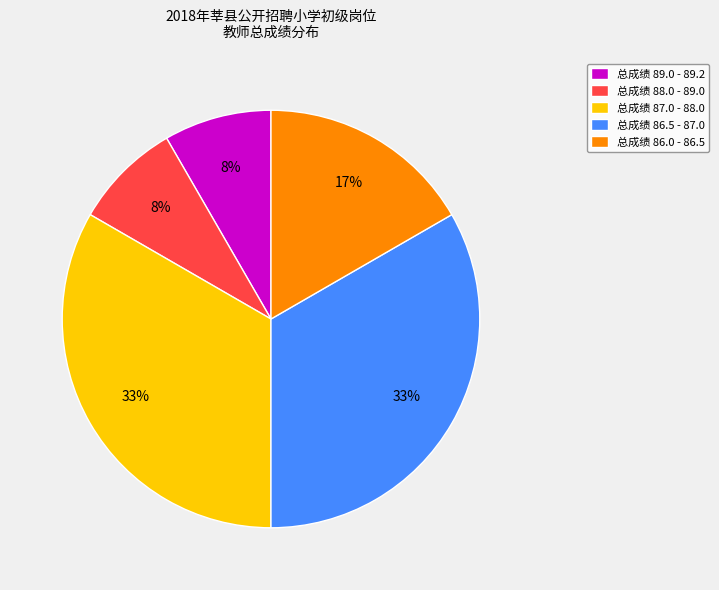

Between 总成绩 88.0 - 89.0 and 总成绩 86.0 - 86.5, which is larger?

总成绩 86.0 - 86.5